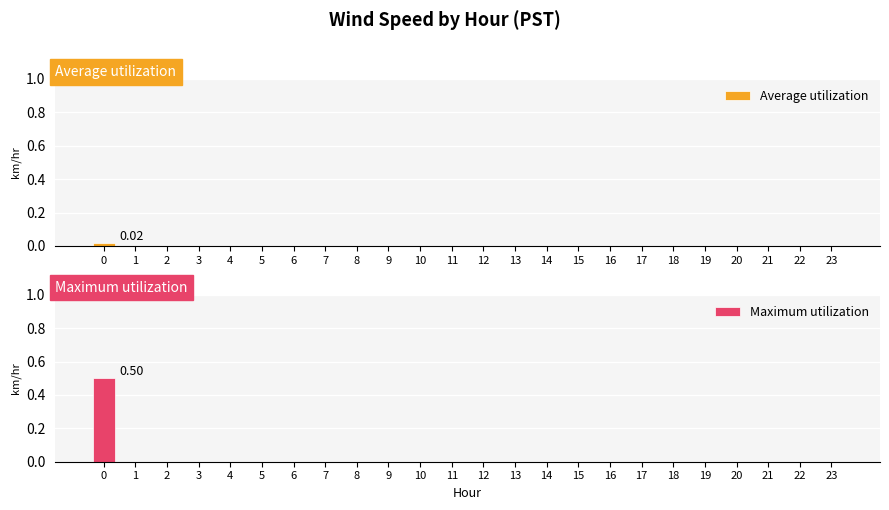

What are all the series names shown in the legend?

Average utilization, Maximum utilization